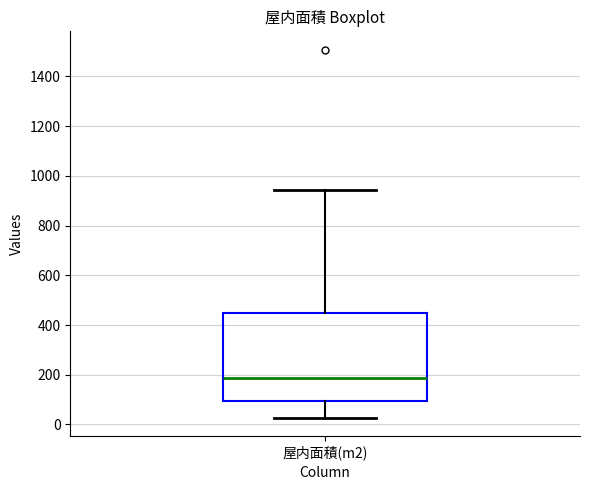

Where is the upper edge of the box for 屋内面積(m2) on the y-axis? The values are not printed on the chart, so give them approximately, as read against the axis.

440